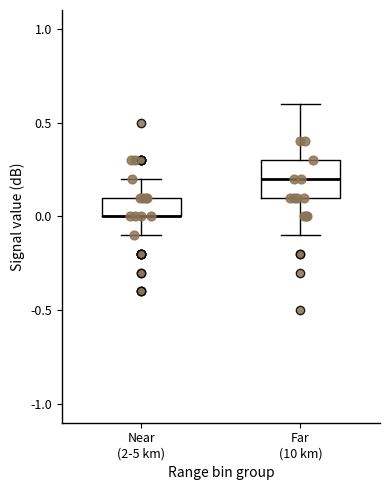

Comparing the boxes themselves (not the whiskers), which one is the tallest?

Far (10 km)